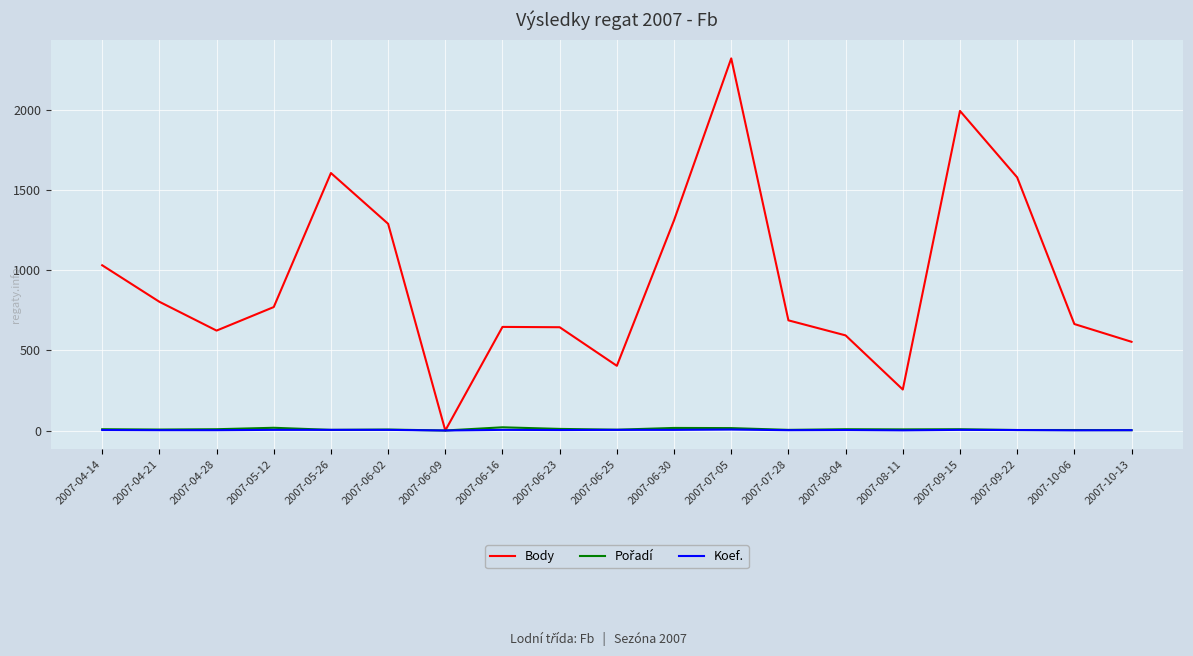

What is the difference between the second highest and minimum values in the Body series?

1996